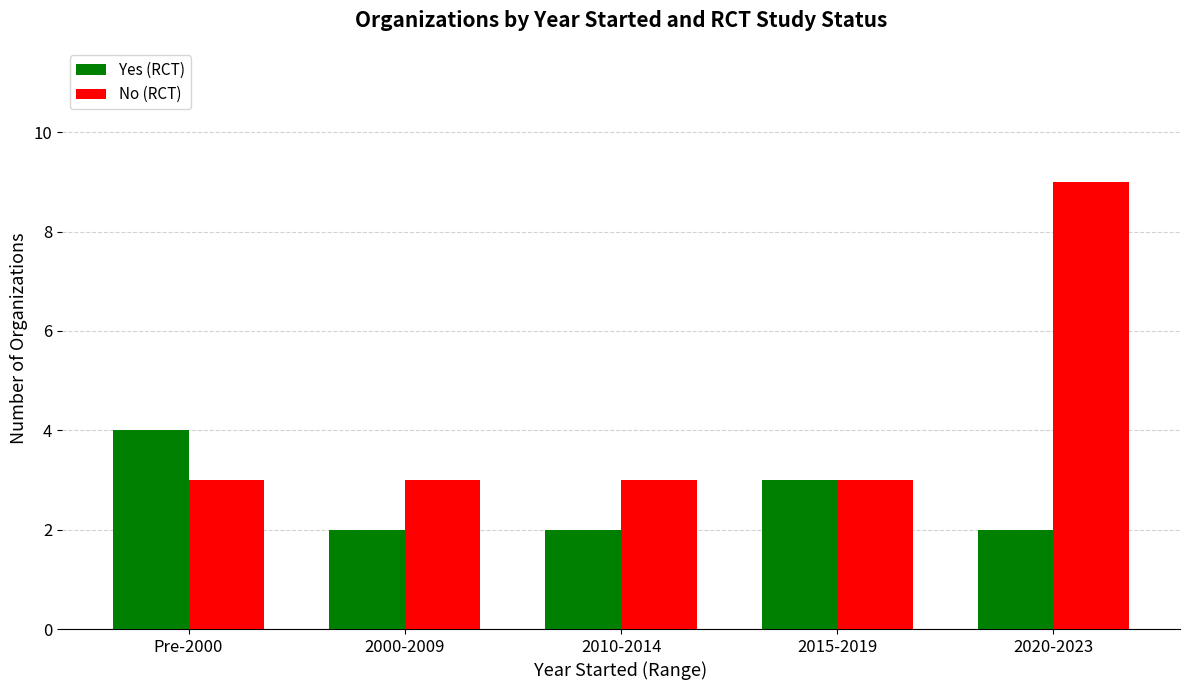

What are all the series names shown in the legend?

Yes (RCT), No (RCT)